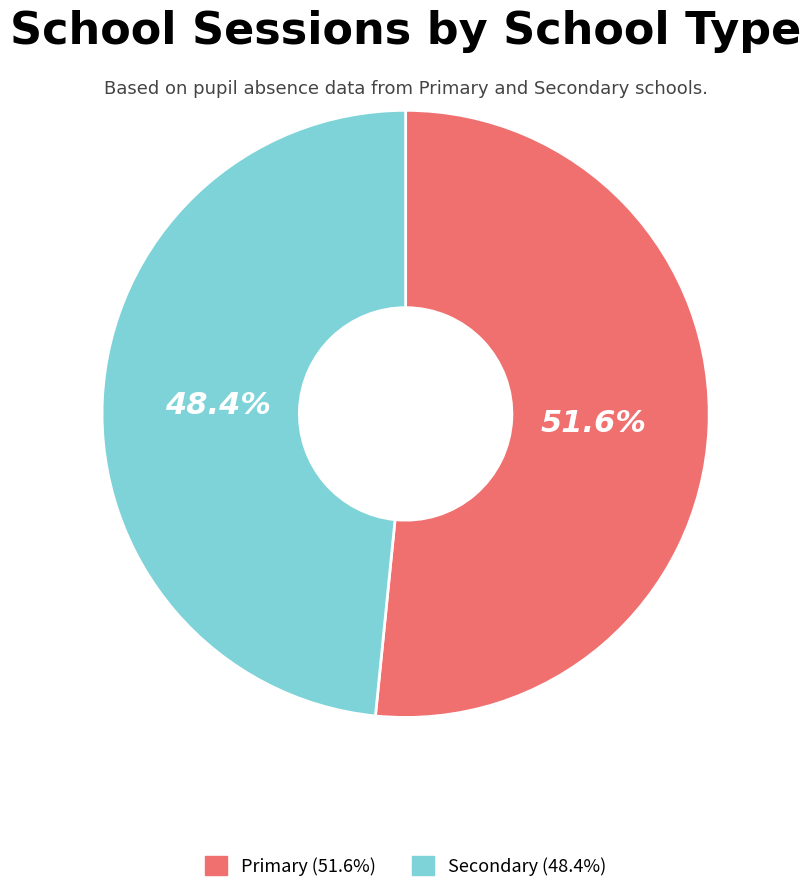

To the nearest percent, what is the difference between the Primary and Secondary slice percentages?

3%